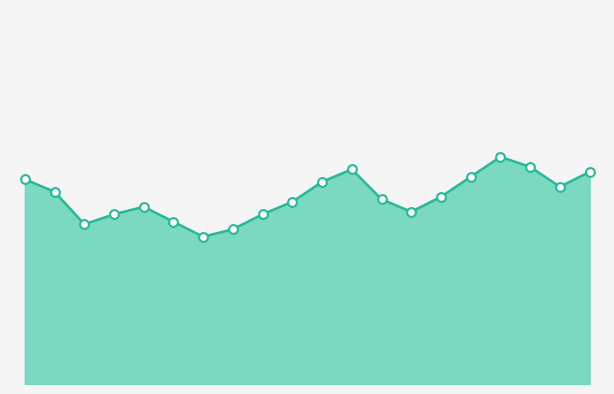

How many lines are shown in the chart?

1